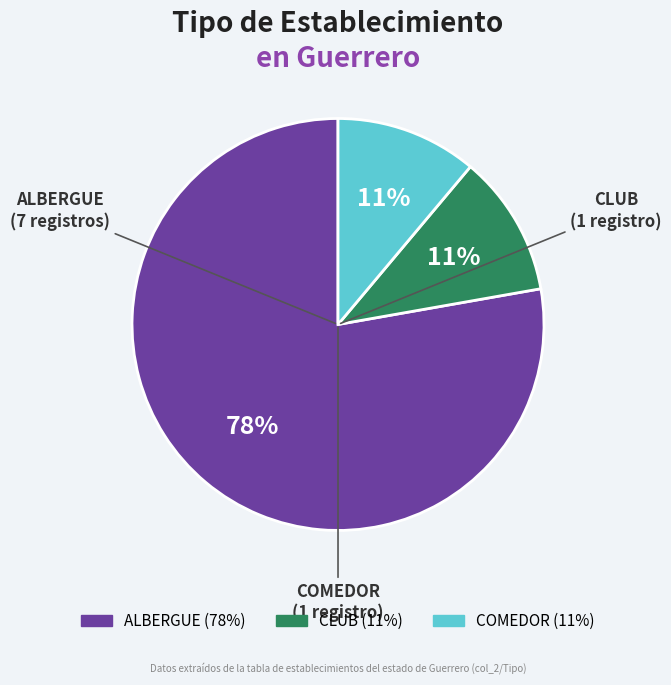

To the nearest percent, what is the average slice percentage?

33%